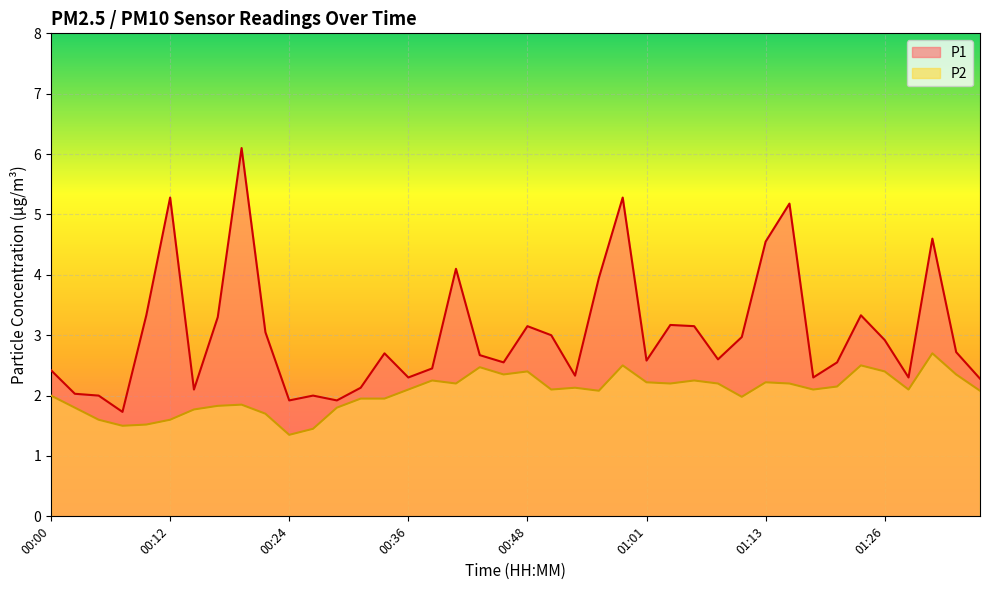

Where is the first local maximum for P1?

00:12